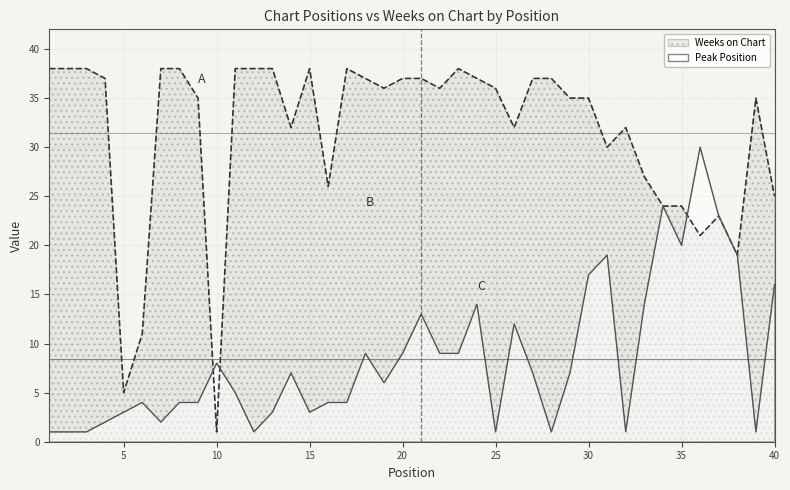

What is the maximum value for Peak Position?

30